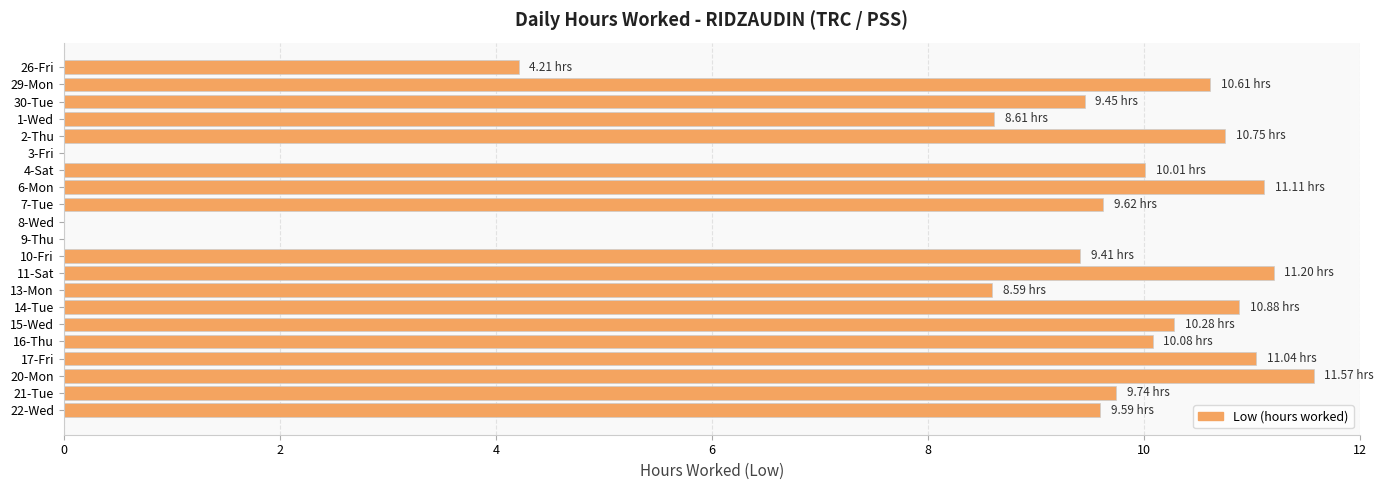

What is the sum of all values?

176.8